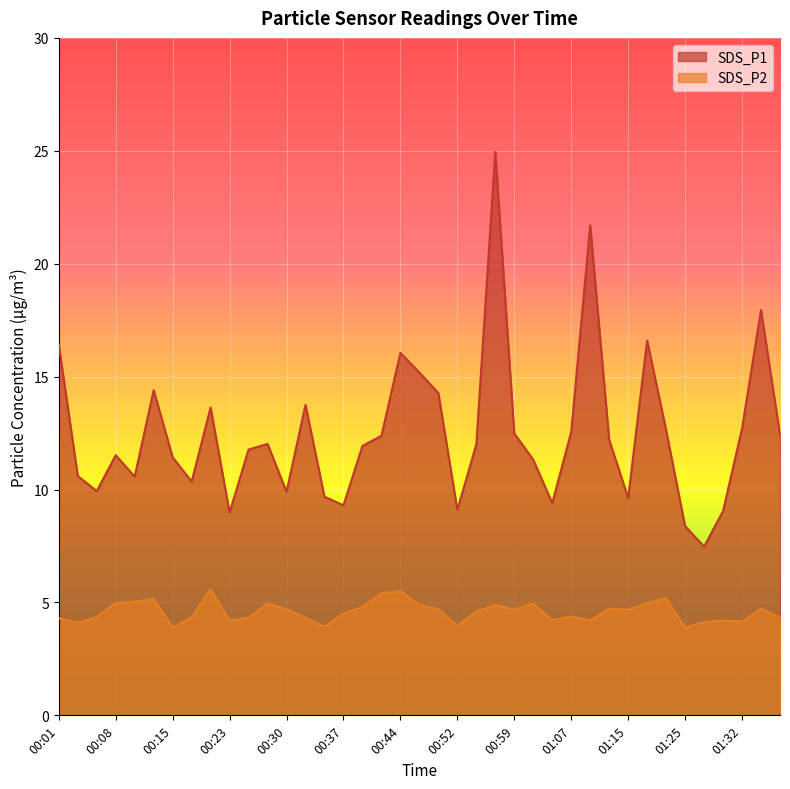

At how many categories does at least one series exceed 24?

1